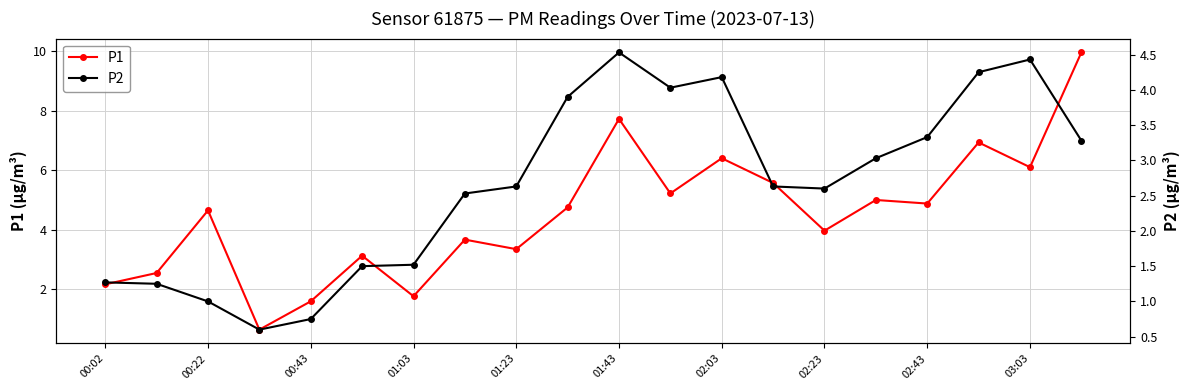

At which label does P1 first exceed 4?

00:22